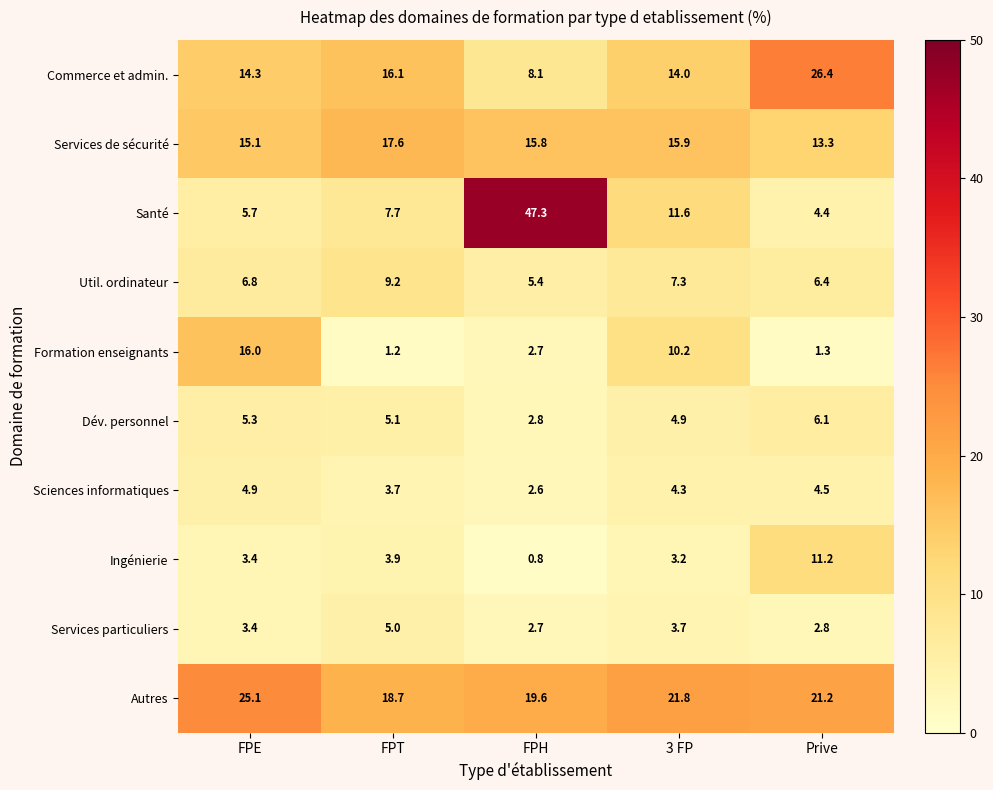

Rank the series at Prive from lowest to highest value.

Formation enseignants, Services particuliers, Santé, Sciences informatiques, Dév. personnel, Util. ordinateur, Ingénierie, Services de sécurité, Autres, Commerce et admin.